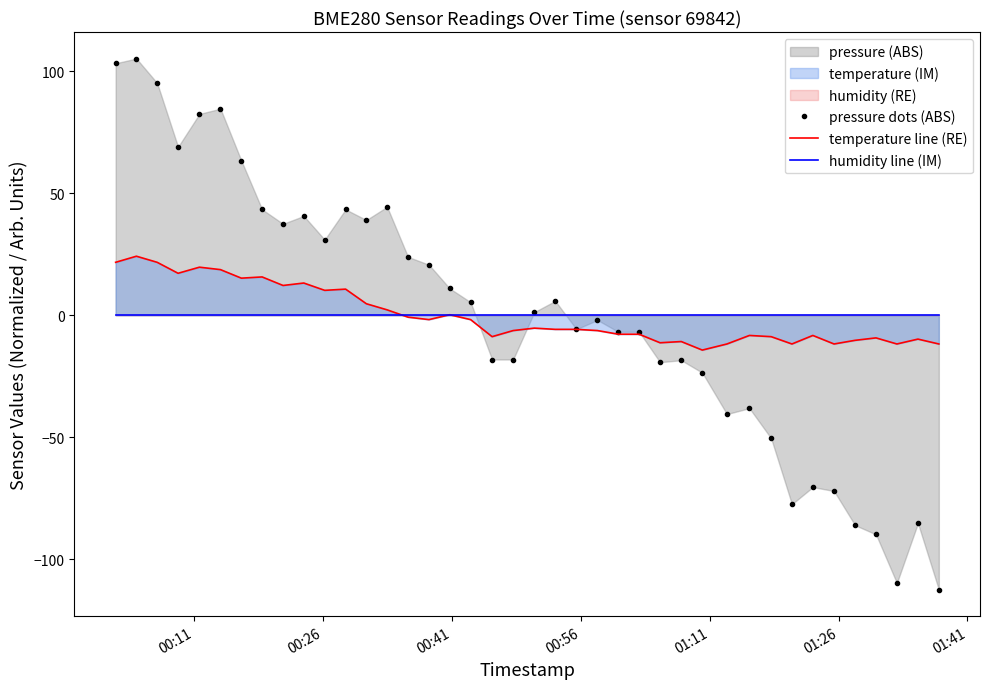

Does the chart have visible grid lines?

No